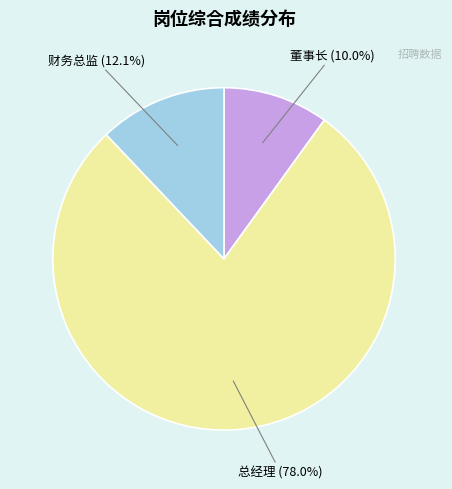

Between 董事长 and 财务总监, which is larger?

财务总监